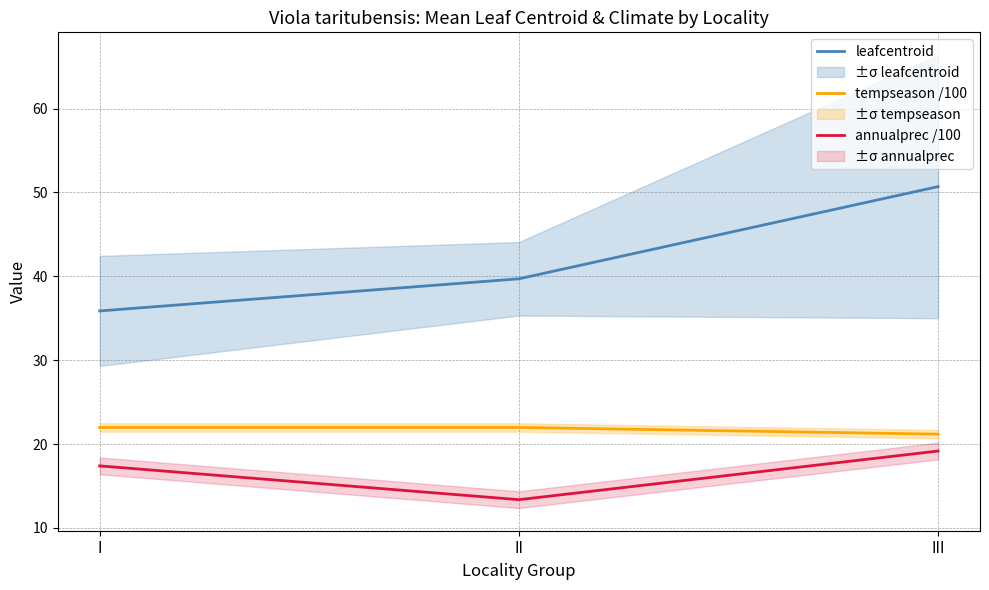

Is the value of tempseason /100 at II greater than the value of leafcentroid at II?

No